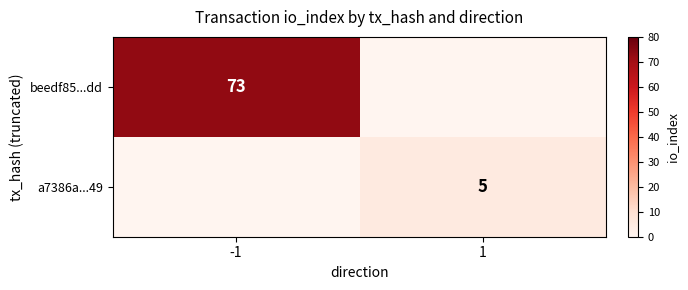

Which category has the lowest value across all series?

1